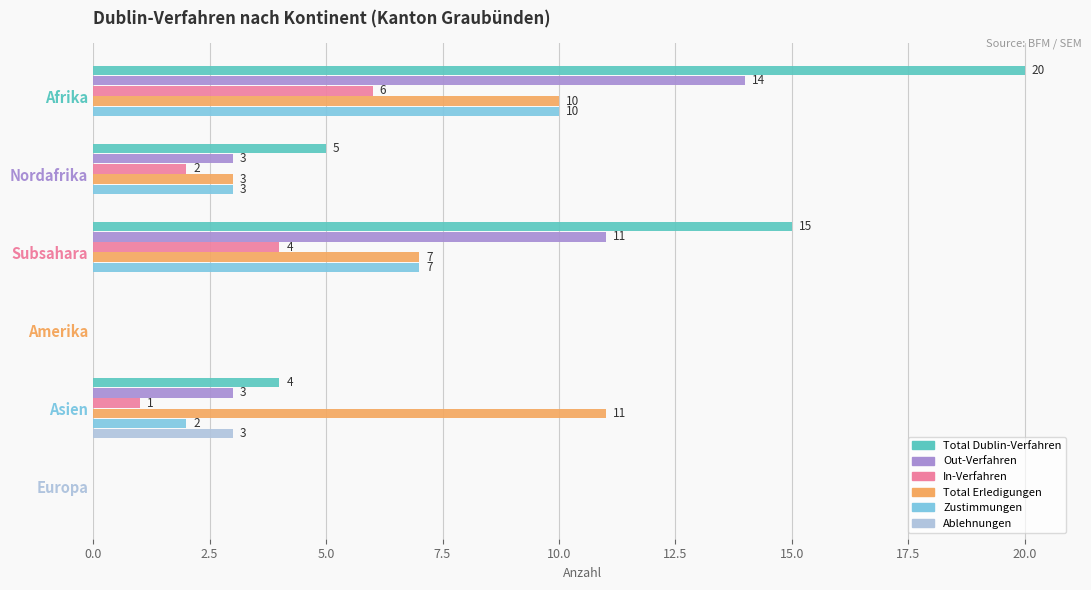

What is the greatest value displayed?

20